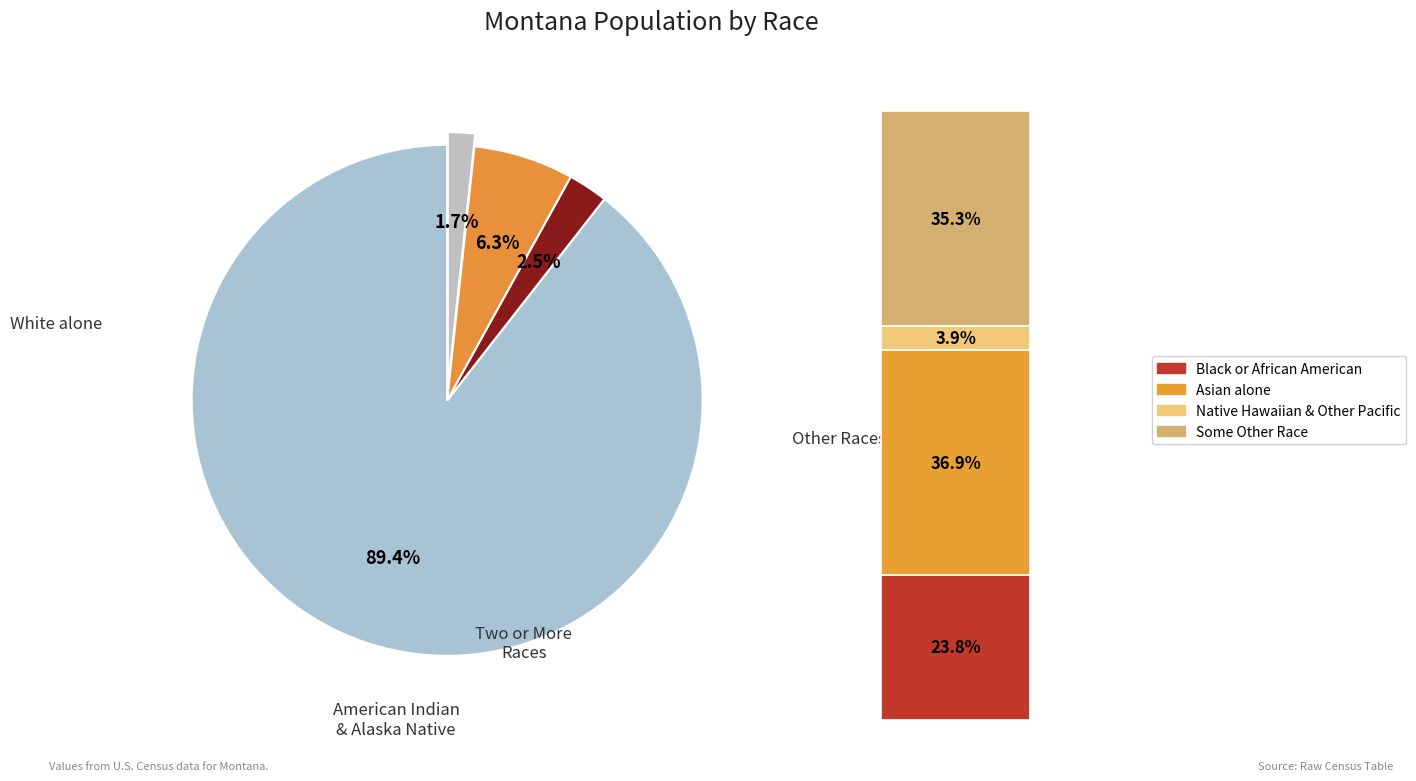

Count the number of slices in the pie.

7